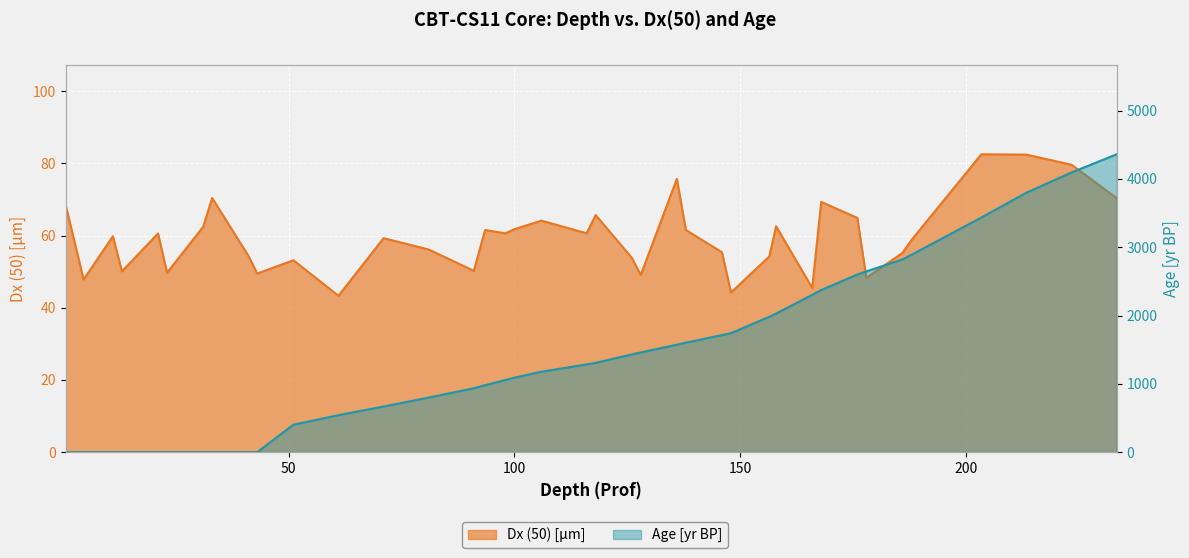

What is the difference between the highest and lowest values at 23?

49.7